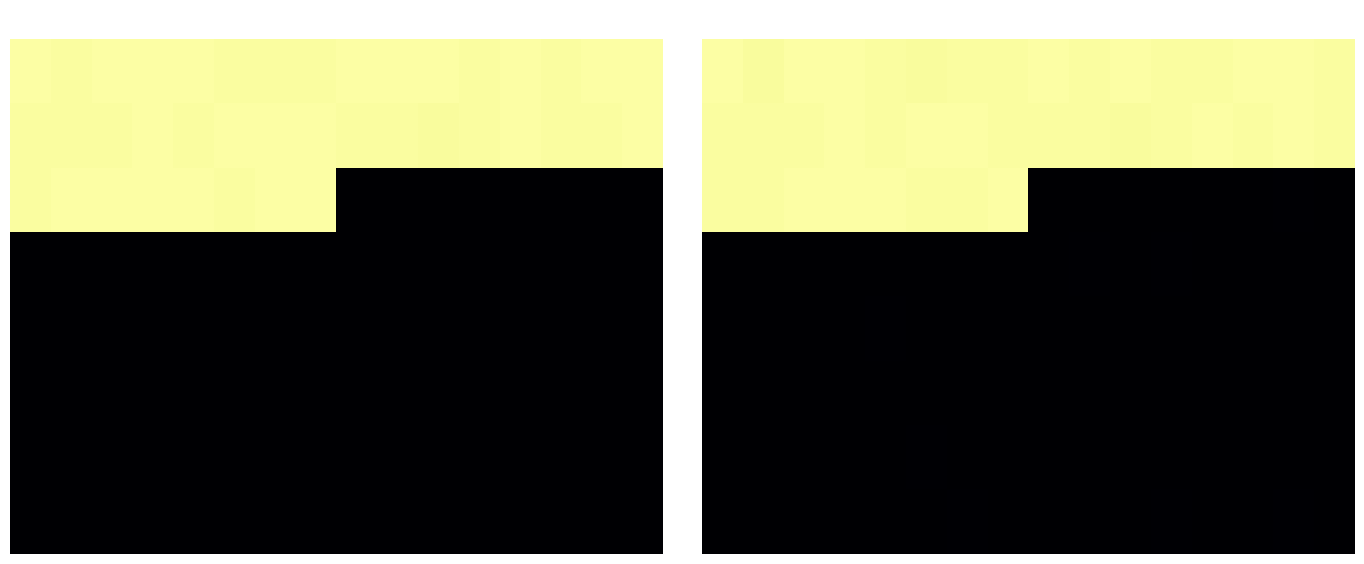

Which series has the largest range (max minus min)?

2